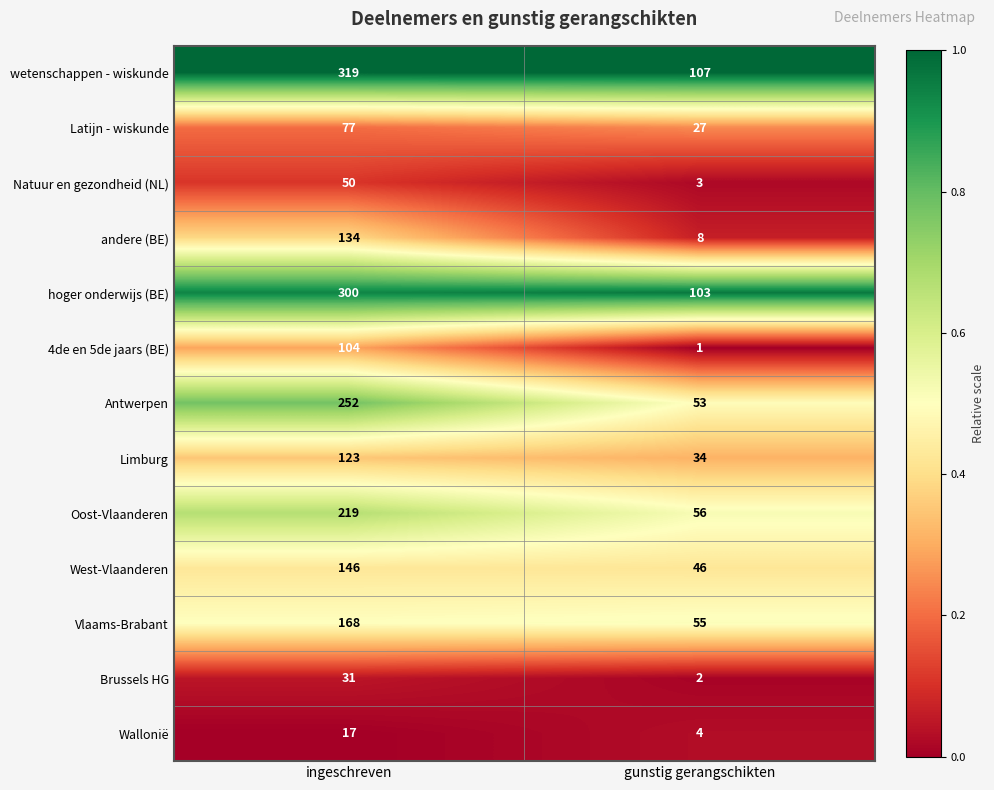

At which category is the sum across all series the highest?

ingeschreven